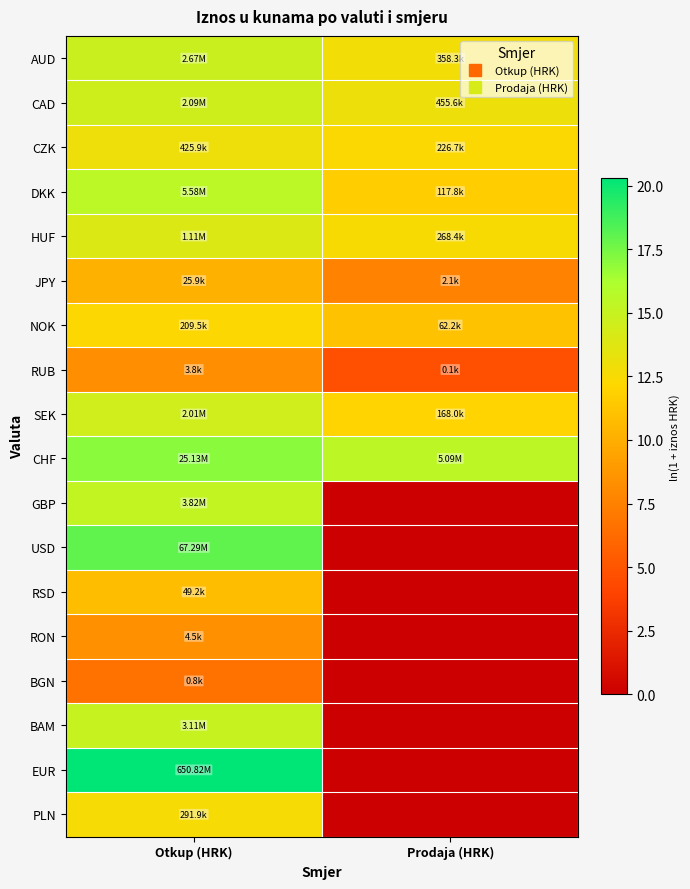

Reading right to left, list all the values displayed in this chart.

AUD: Prodaja (HRK)=12.8	Otkup (HRK)=14.8
CAD: Prodaja (HRK)=13.0	Otkup (HRK)=14.6
CZK: Prodaja (HRK)=12.3	Otkup (HRK)=13.0
DKK: Prodaja (HRK)=11.7	Otkup (HRK)=15.5
HUF: Prodaja (HRK)=12.5	Otkup (HRK)=13.9
JPY: Prodaja (HRK)=7.6	Otkup (HRK)=10.2
NOK: Prodaja (HRK)=11.0	Otkup (HRK)=12.3
RUB: Prodaja (HRK)=4.7	Otkup (HRK)=8.2
SEK: Prodaja (HRK)=12.0	Otkup (HRK)=14.5
CHF: Prodaja (HRK)=15.4	Otkup (HRK)=17.0
GBP: Prodaja (HRK)=0.0	Otkup (HRK)=15.2
USD: Prodaja (HRK)=0.0	Otkup (HRK)=18.0
RSD: Prodaja (HRK)=0.0	Otkup (HRK)=10.8
RON: Prodaja (HRK)=0.0	Otkup (HRK)=8.4
BGN: Prodaja (HRK)=0.0	Otkup (HRK)=6.7
BAM: Prodaja (HRK)=0.0	Otkup (HRK)=14.9
EUR: Prodaja (HRK)=0.0	Otkup (HRK)=20.3
PLN: Prodaja (HRK)=0.0	Otkup (HRK)=12.6